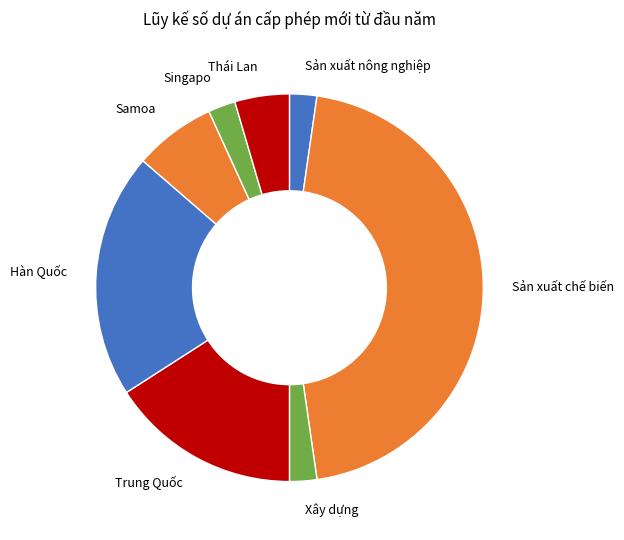

Do Thái Lan and Xây dựng together represent more than half of the pie?

No